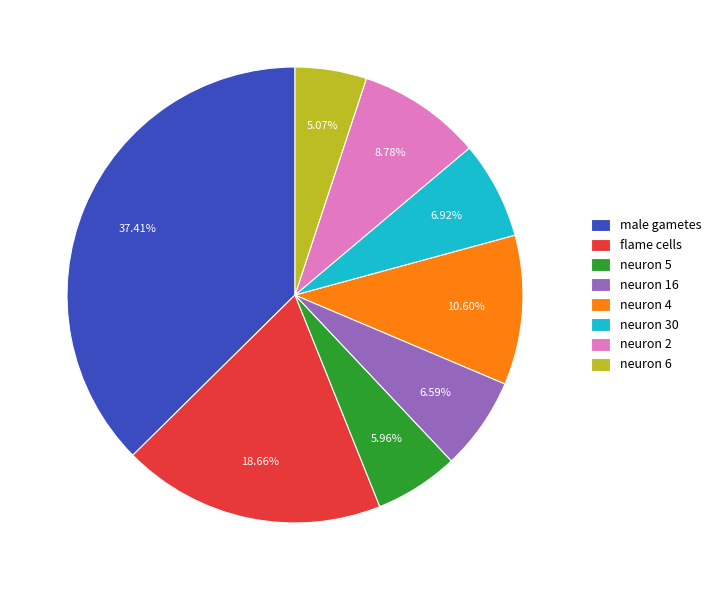

How many slices are in this pie chart?

8